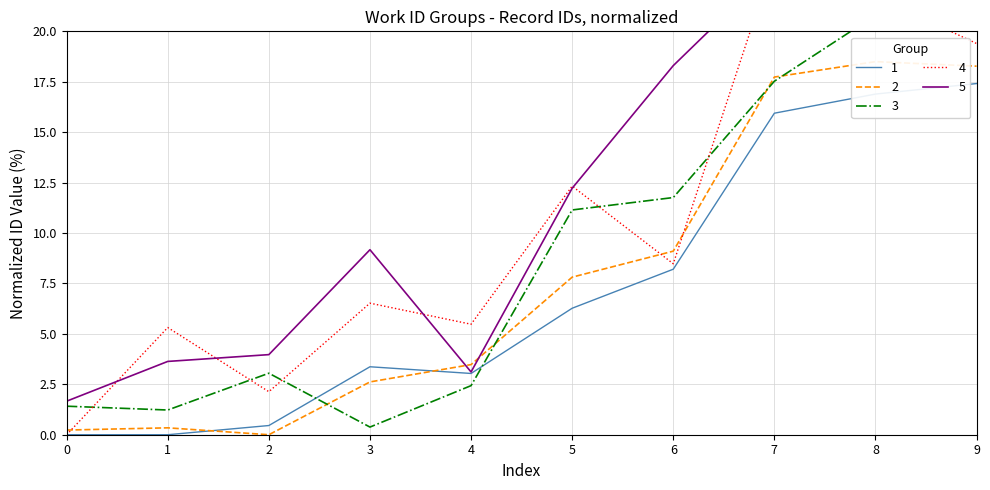

What is the maximum value for 1?

17.4